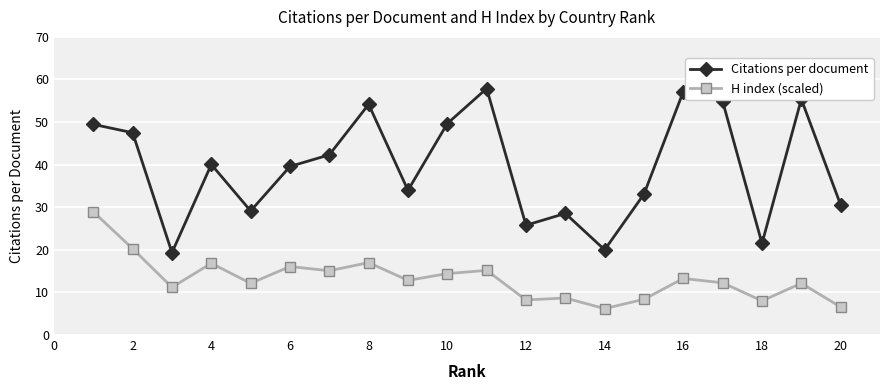

Rank the series by their average value, from highest to lowest.

Citations per document, H index (scaled)